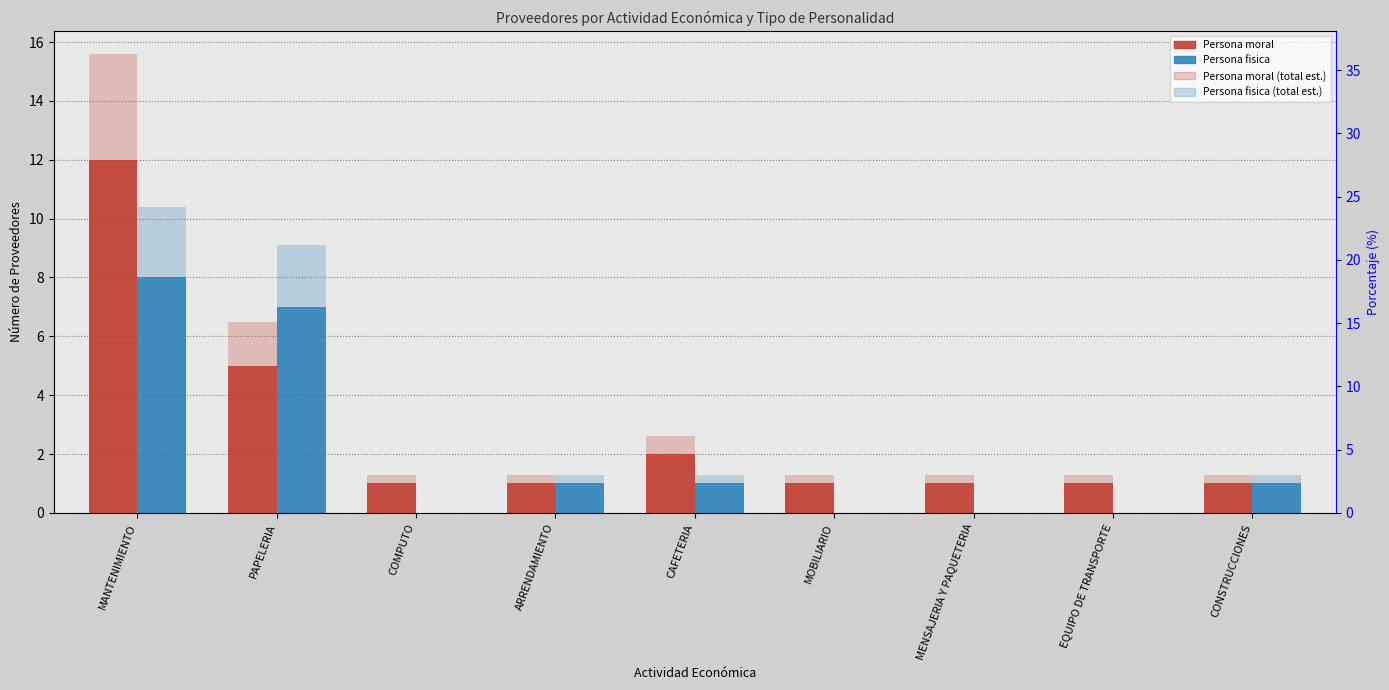

Rank the series by their average value, from lowest to highest.

Persona fisica, Persona moral